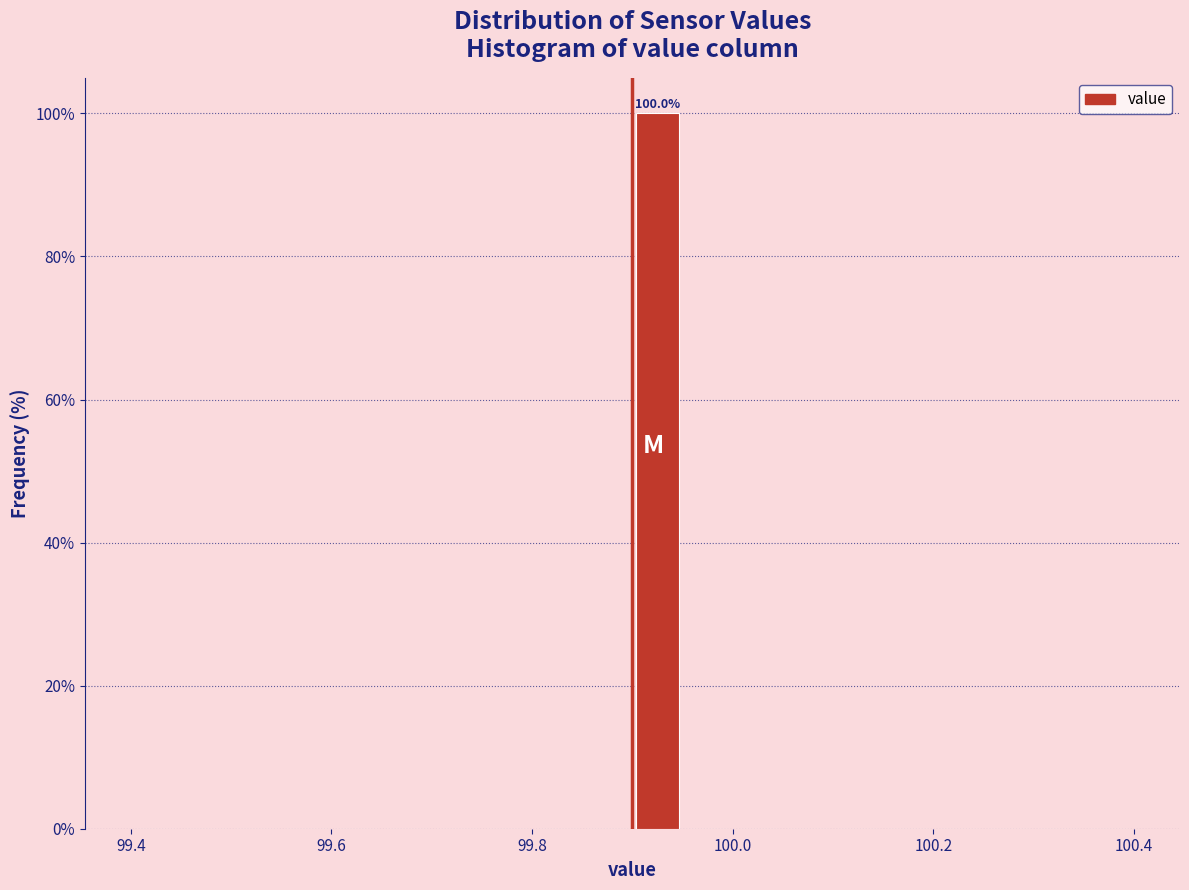

Around what value on the x-axis is the tallest bar? Give the approximate position of its centre, as read against the axis.

99.92